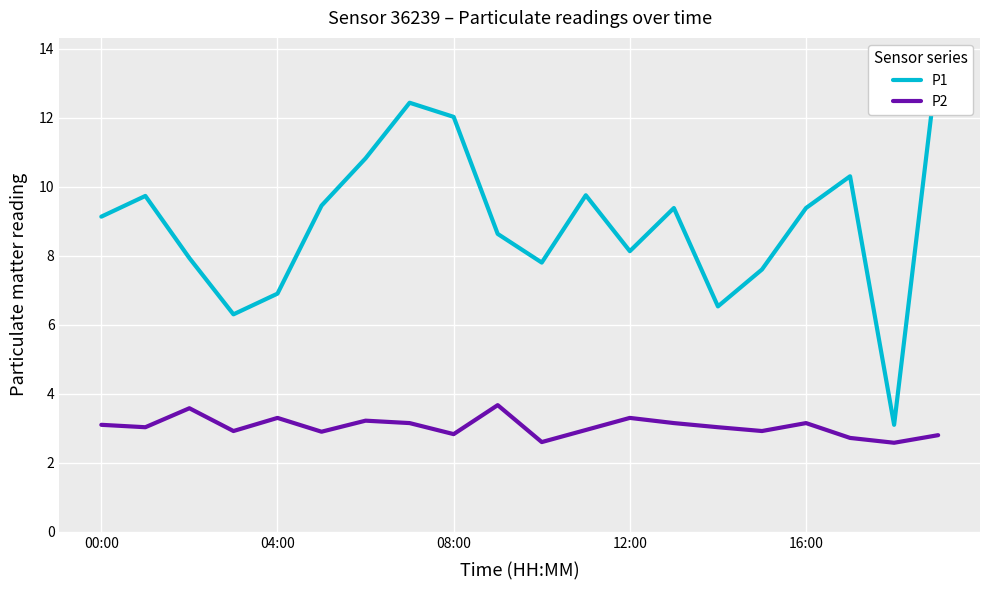

The P2 series shows 2.8 at 08:00. True or false?

True